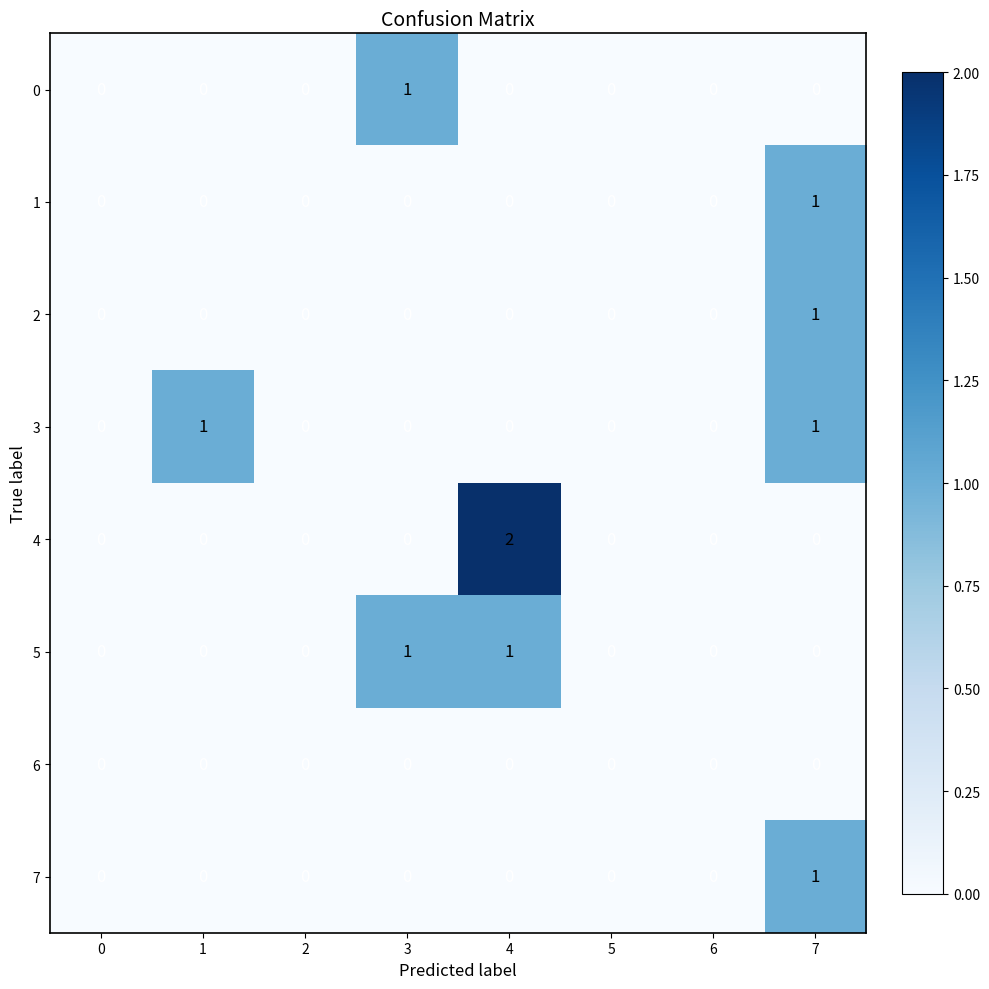

Count the 2 values in the range 0 to 1.

8